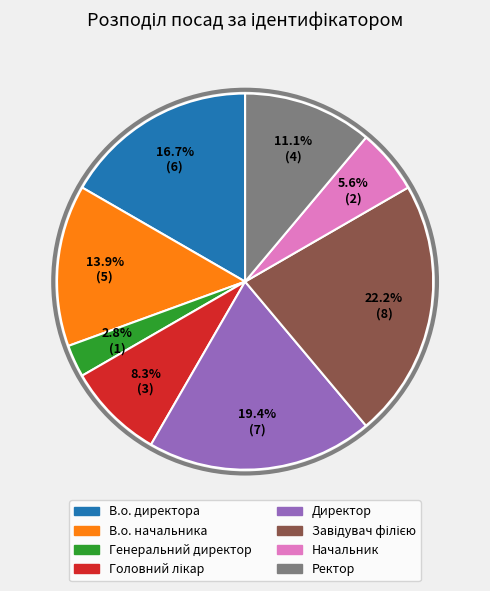

Between Генеральний директор and Начальник, which is larger?

Начальник